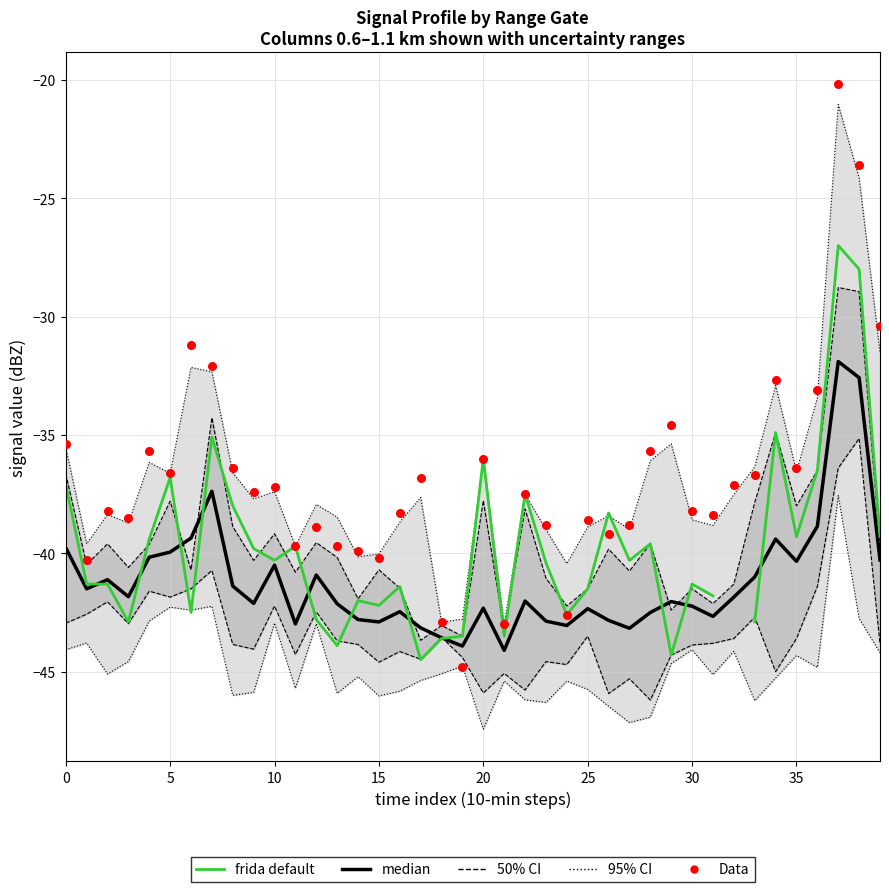

Is the value of 50% CI at 36 greater than the value of Data at 9?

Yes